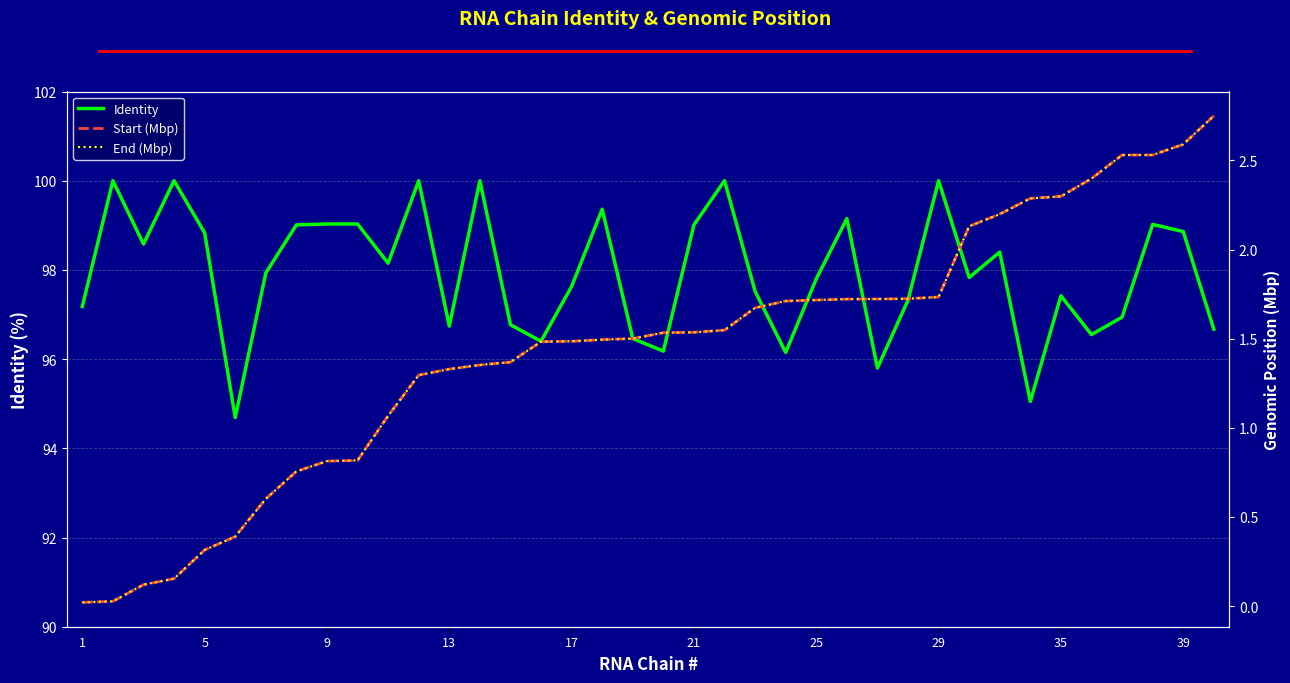

What is the label of the 37th point from the right?

5